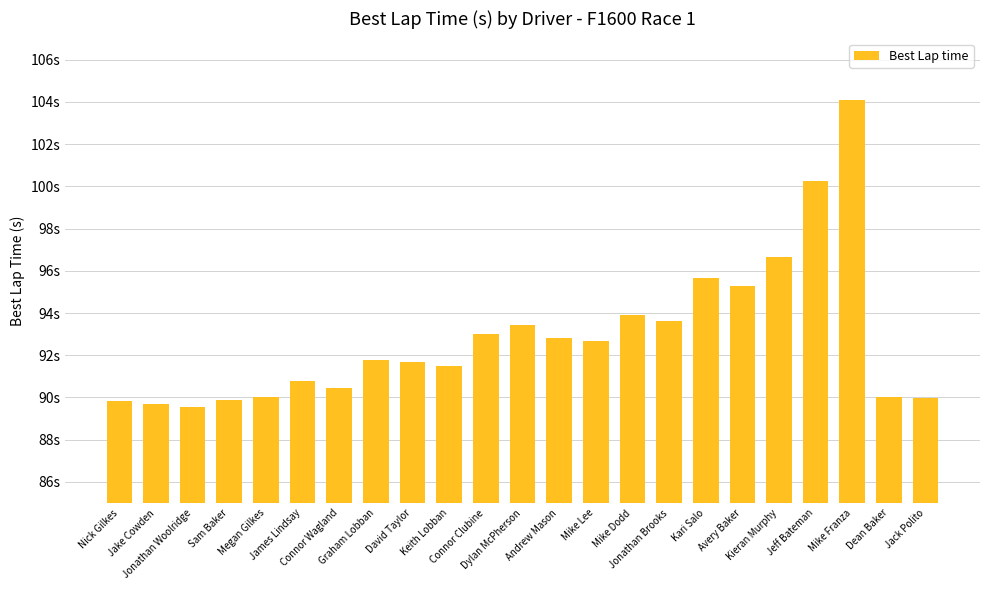

The value at Megan Gilkes is 90.0. True or false?

True